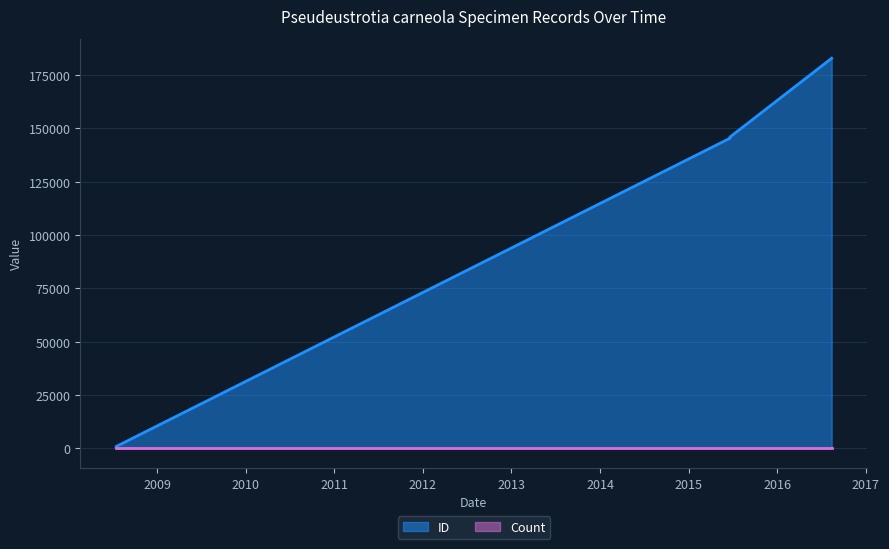

What is the ratio of the value at 2015-06-21 to the value at 2008-07-16?

164.6